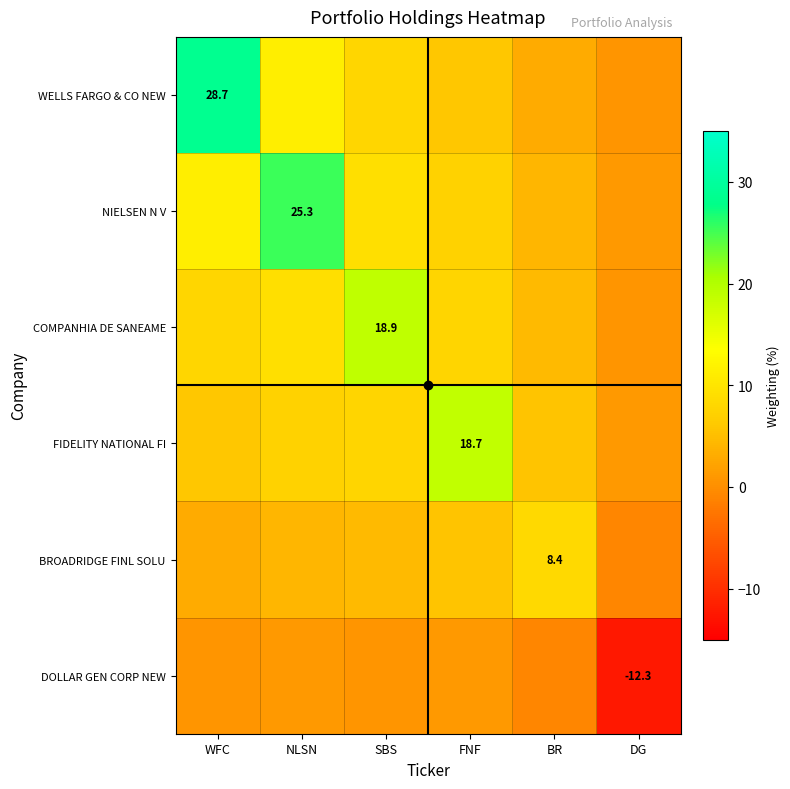

How many data points does each series have?

6